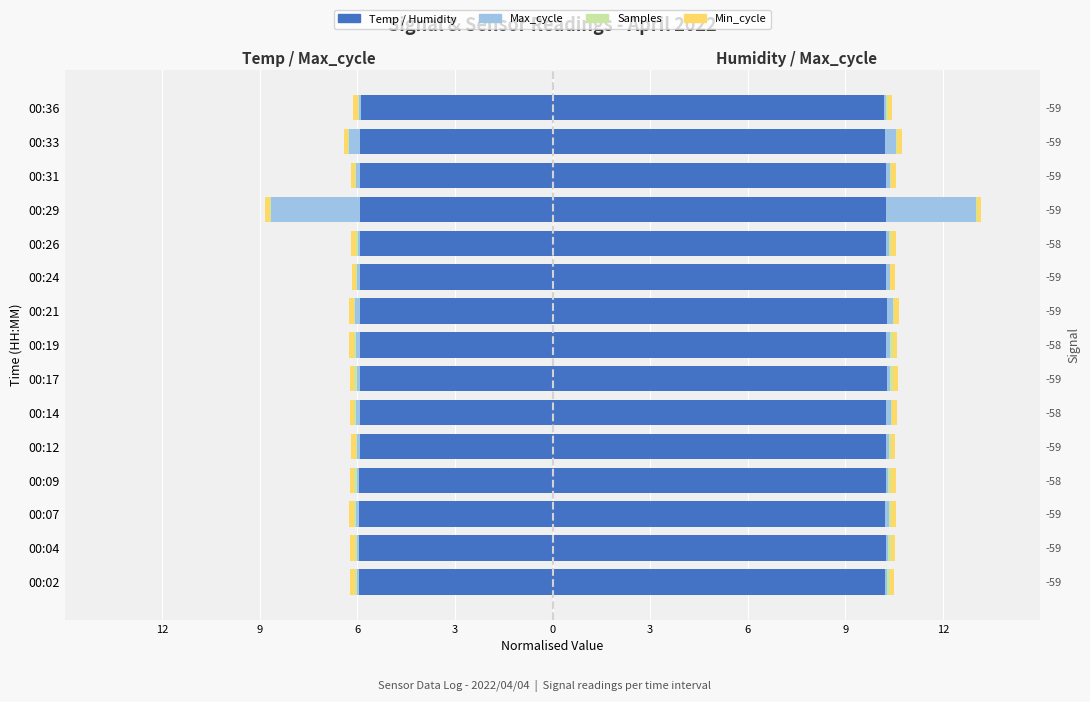

What is the value of the Max_cycle bar at the 15th from the left?

0.1